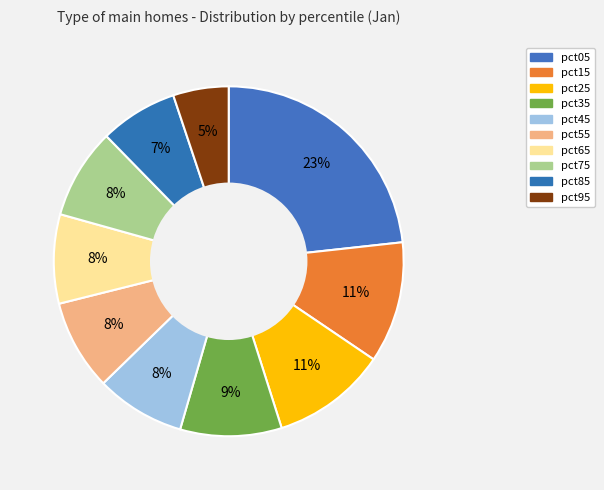

Which category has the smallest portion of the pie?

pct95